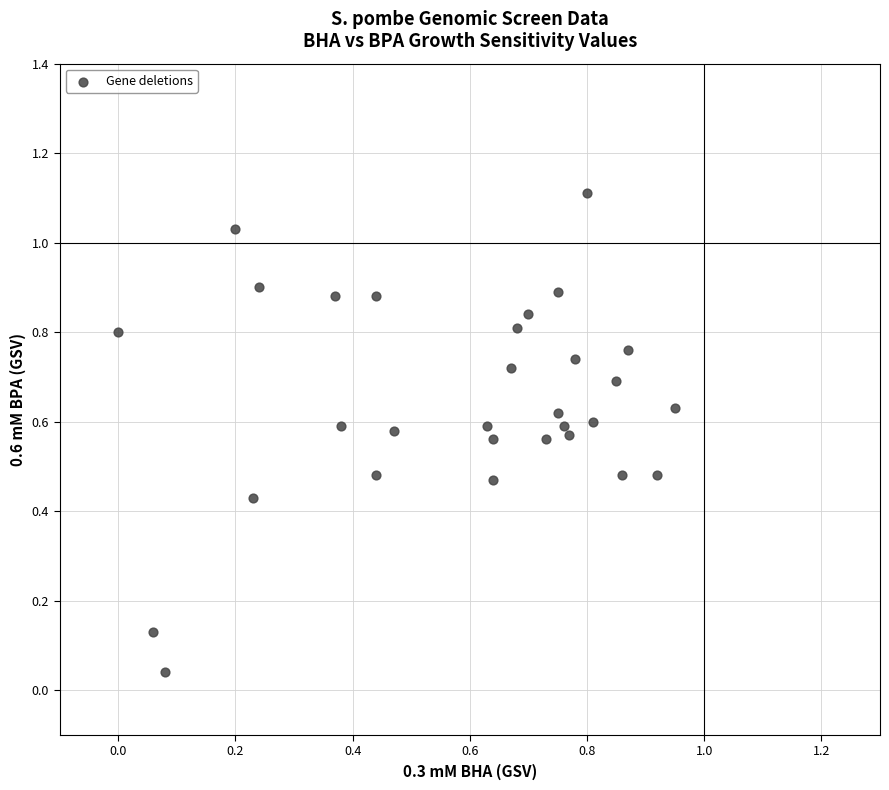

What is the range of Y values (max minus min)?

1.1